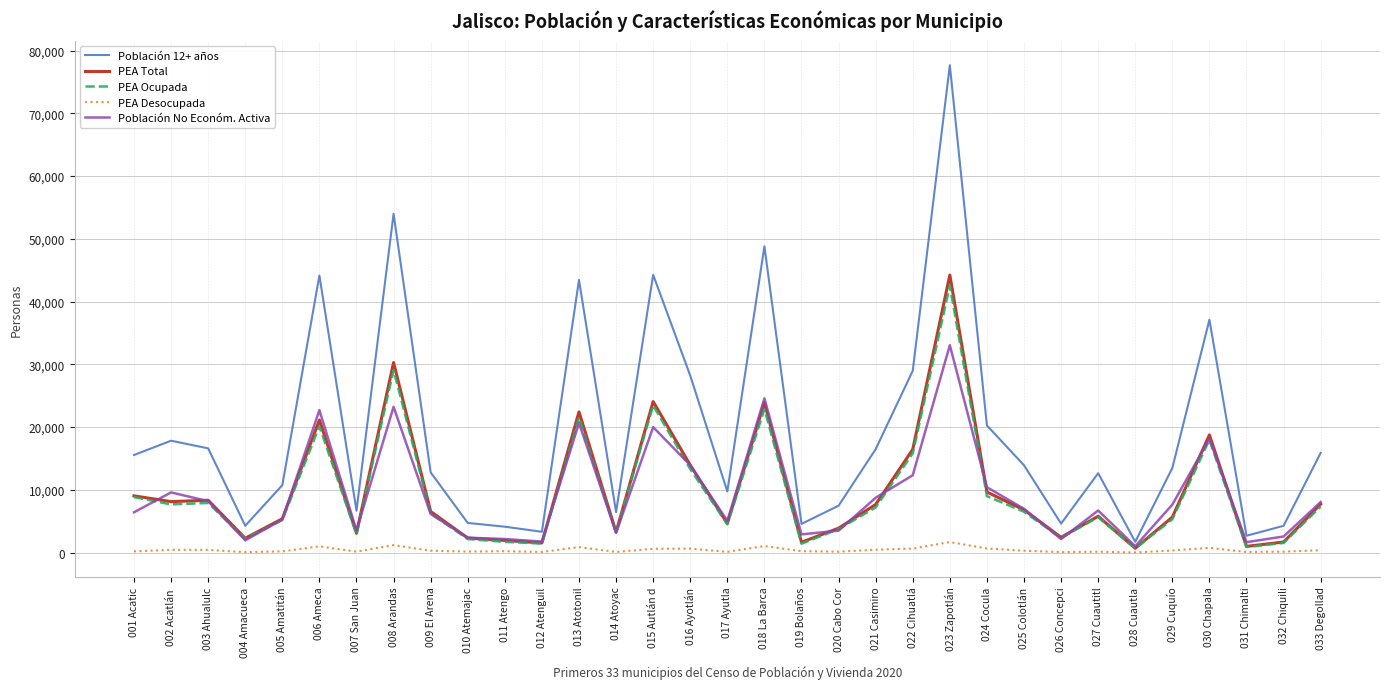

What is the total value across all series at 014 Atoyac?

16138